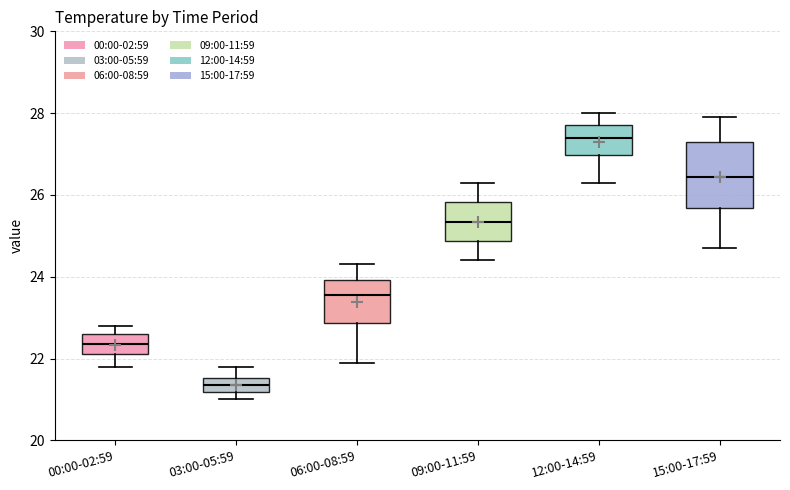

Reading left to right, transcribe this box plot: for each box, give where its median line is, the range the box spans, and where its two whiskers end, as read against the y-axis. The values are not printed on the chart, so give them approximately, as read against the axis.

00:00-02:59: median 22.4, box 22.2 to 22.6, whiskers 21.8 to 22.8
03:00-05:59: median 21.4, box 21.2 to 21.6, whiskers 21.0 to 21.8
06:00-08:59: median 23.6, box 22.8 to 24.0, whiskers 22.0 to 24.4
09:00-11:59: median 25.4, box 24.8 to 25.8, whiskers 24.4 to 26.4
12:00-14:59: median 27.4, box 27.0 to 27.8, whiskers 26.4 to 28.0
15:00-17:59: median 26.4, box 25.6 to 27.4, whiskers 24.8 to 28.0